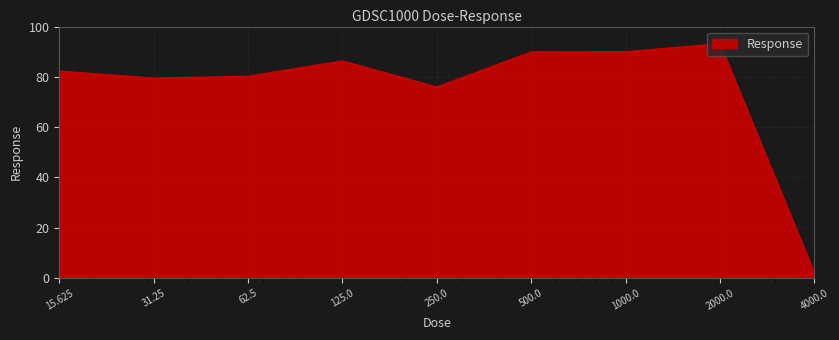

What is the maximum value shown in the chart?

93.1